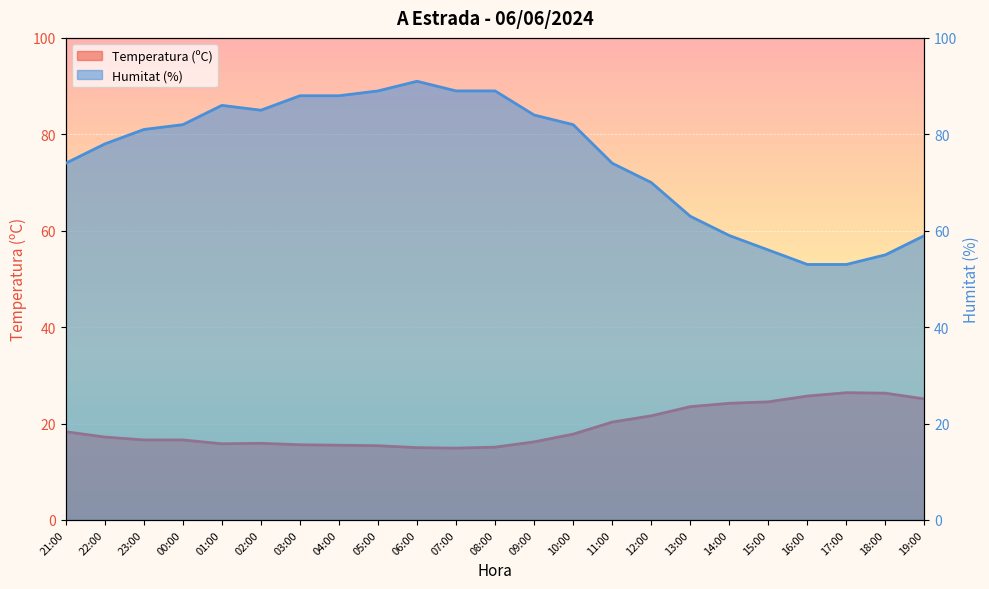

List the labels in order of Temperatura (ºC) value, smallest first.

07:00, 06:00, 08:00, 05:00, 04:00, 03:00, 01:00, 02:00, 09:00, 23:00, 00:00, 22:00, 10:00, 21:00, 11:00, 12:00, 13:00, 14:00, 15:00, 19:00, 16:00, 18:00, 17:00